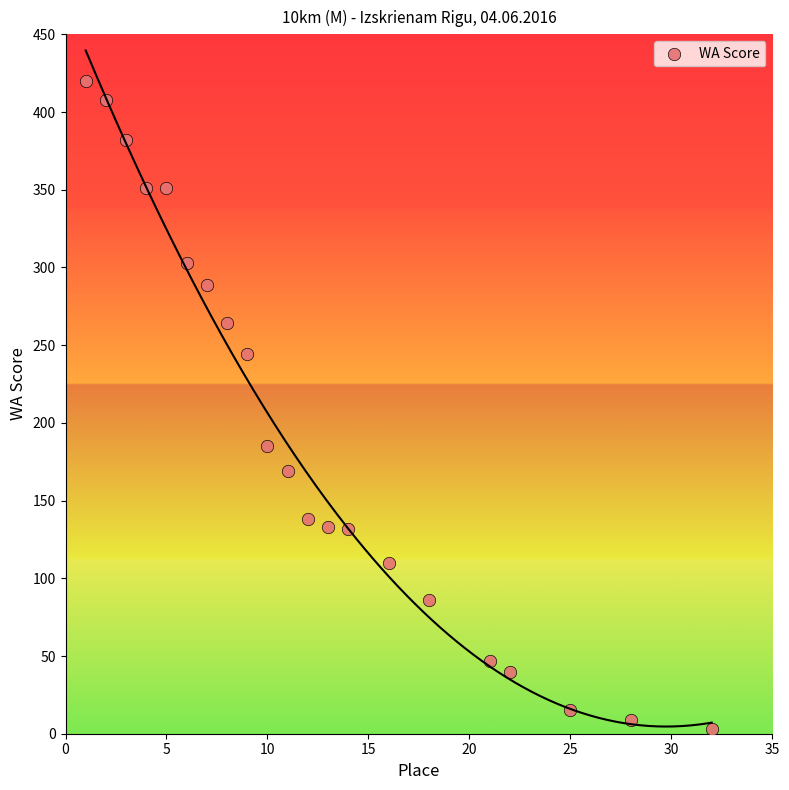

What Y value in the scatter plot is closest to 211?

185